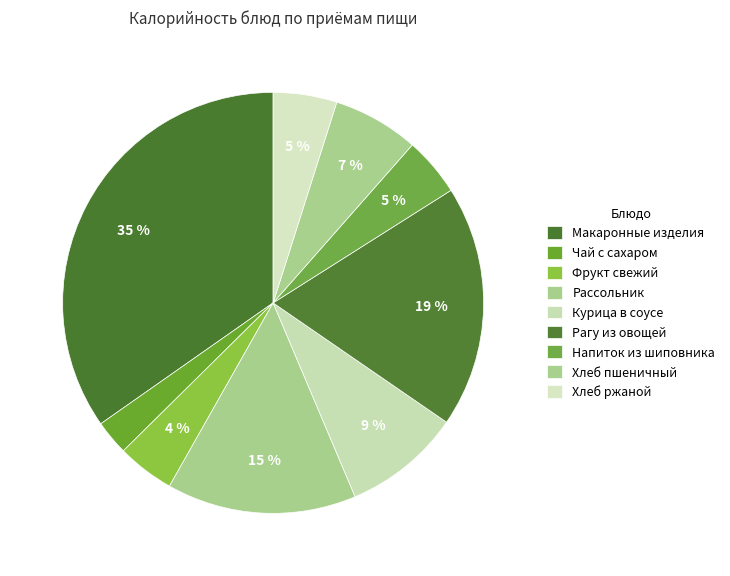

How many segments does this pie chart have?

9